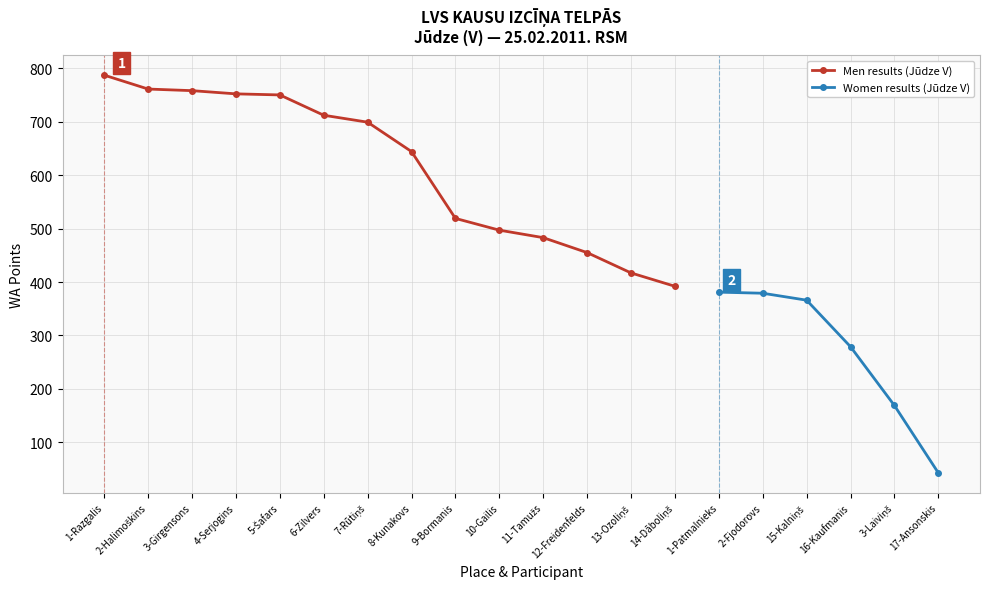

What is the ratio of the value at 8-Kunakovs to the value at 7-Rūtiņš?

0.9